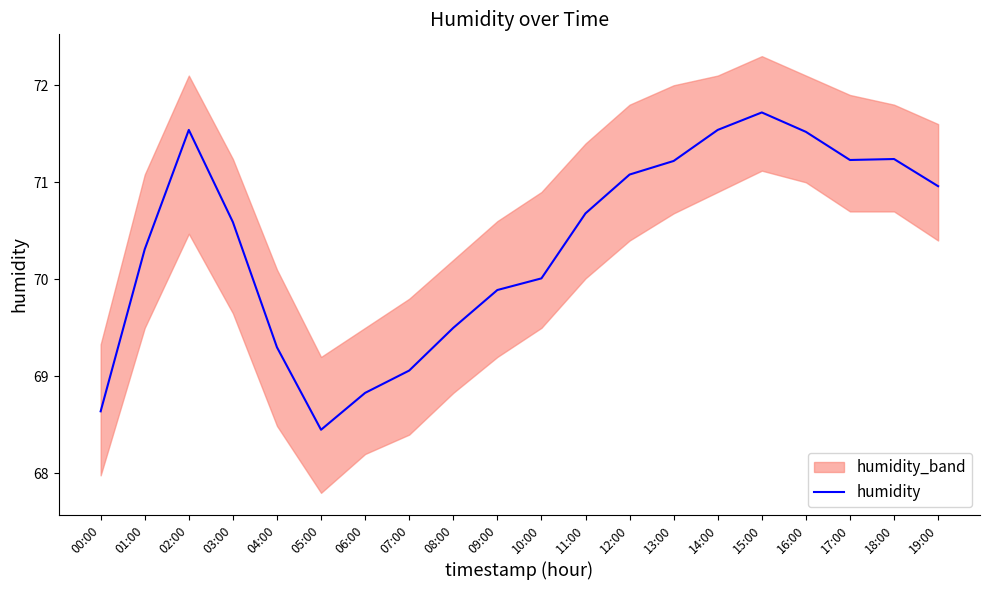

The chart shows a value of 34.3 at 13:00. True or false?

False